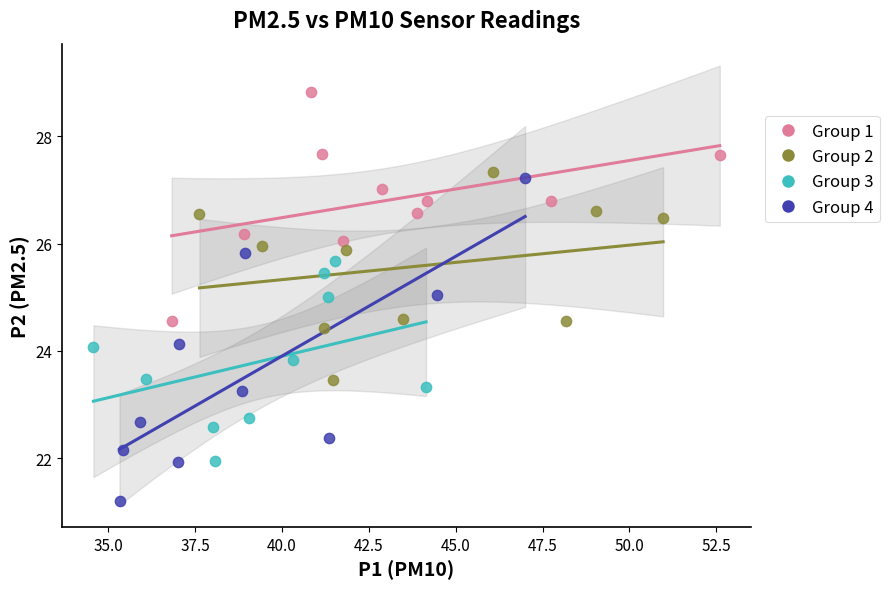

Which series has the largest Y range (max minus min)?

Group 4